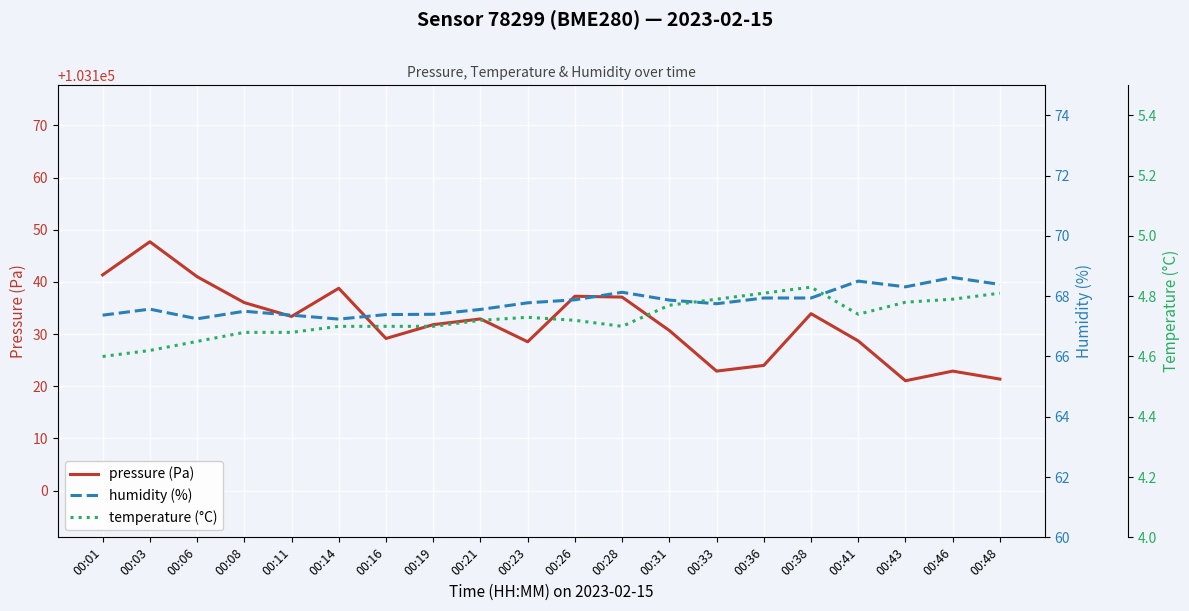

Reading right to left, what are all the values shown in this chart?

pressure (Pa): 00:48=103121.4	00:46=103122.9	00:43=103121.1	00:41=103128.7	00:38=103133.9	00:36=103124.0	00:33=103122.9	00:31=103130.7	00:28=103137.1	00:26=103137.2	00:23=103128.5	00:21=103132.9	00:19=103131.8	00:16=103129.2	00:14=103138.8	00:11=103133.4	00:08=103136.0	00:06=103141.0	00:03=103147.7	00:01=103141.3
humidity (%): 00:48=68.4	00:46=68.6	00:43=68.3	00:41=68.5	00:38=67.9	00:36=67.9	00:33=67.8	00:31=67.9	00:28=68.1	00:26=67.9	00:23=67.8	00:21=67.6	00:19=67.4	00:16=67.4	00:14=67.2	00:11=67.4	00:08=67.5	00:06=67.2	00:03=67.6	00:01=67.4
temperature (°C): 00:48=4.8	00:46=4.8	00:43=4.8	00:41=4.7	00:38=4.8	00:36=4.8	00:33=4.8	00:31=4.8	00:28=4.7	00:26=4.7	00:23=4.7	00:21=4.7	00:19=4.7	00:16=4.7	00:14=4.7	00:11=4.7	00:08=4.7	00:06=4.7	00:03=4.6	00:01=4.6